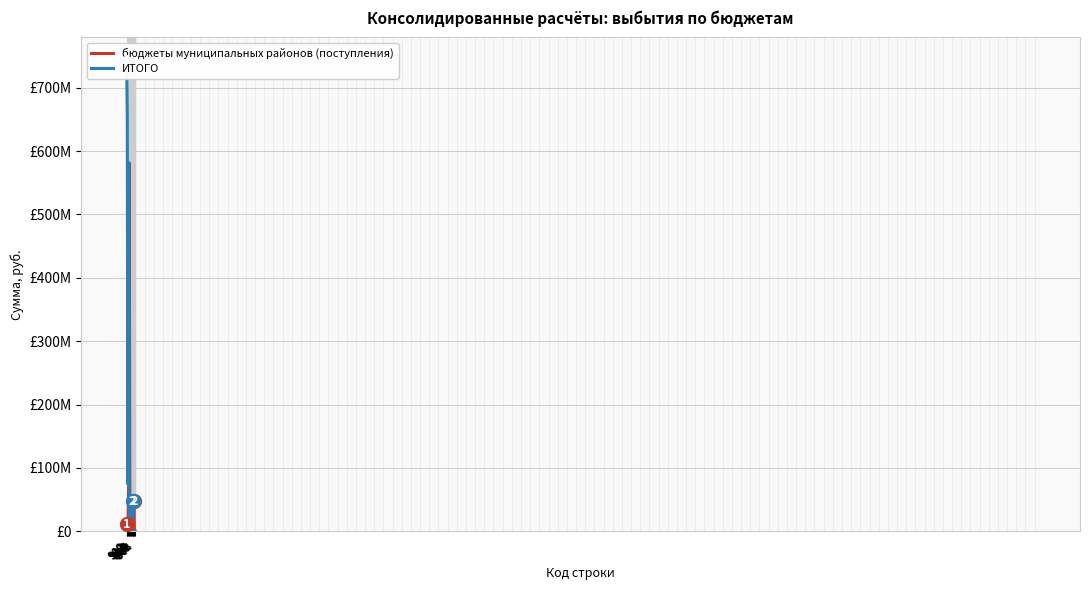

How many times do ИТОГО and бюджеты муниципальных районов (поступления) cross each other?

1